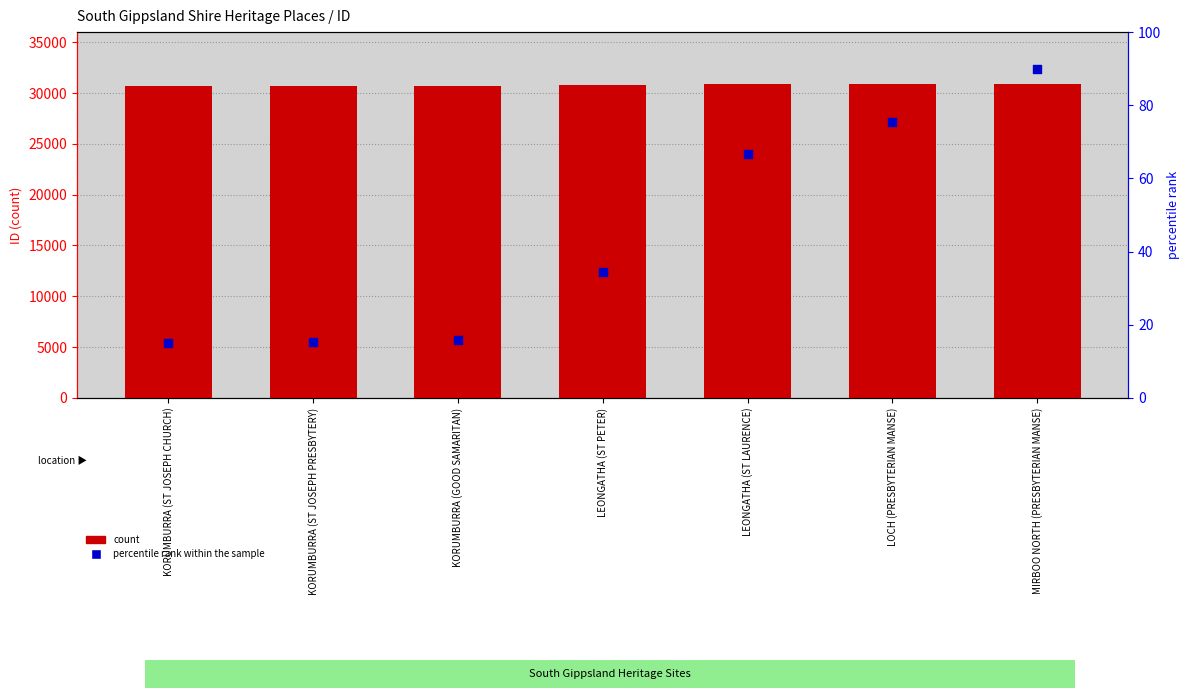

Which series reaches the maximum Y coordinate?

count